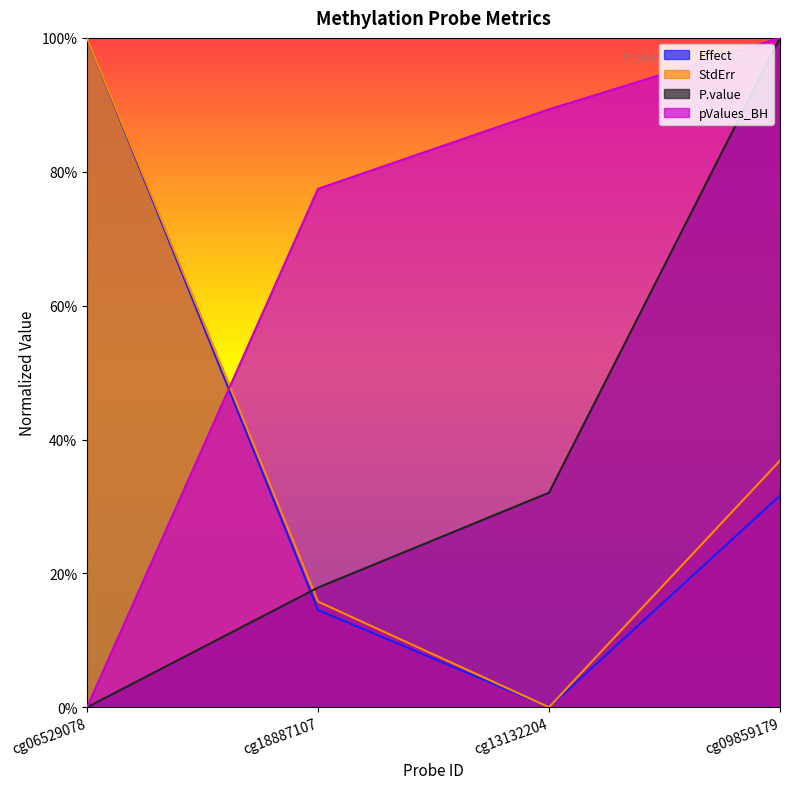

True or false: StdErr and P.value intersect in this chart.

True